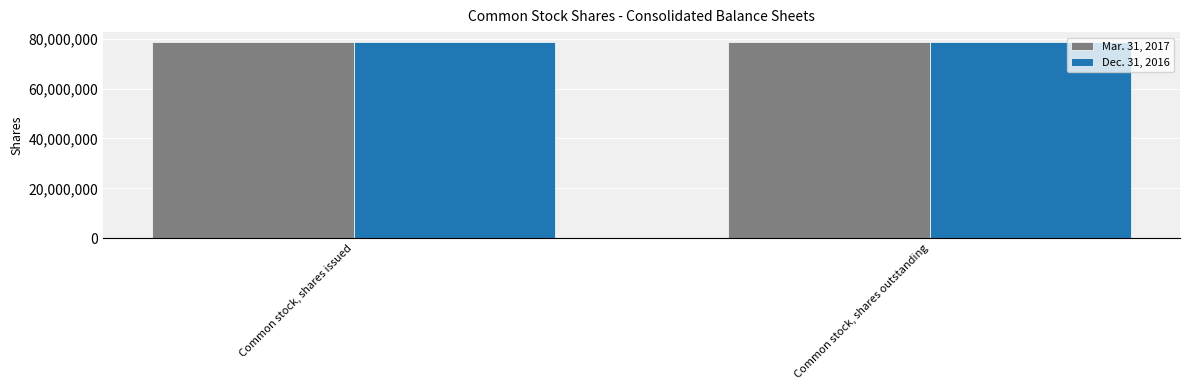

What is the label of the 1st bar from the right?

Common stock, shares outstanding